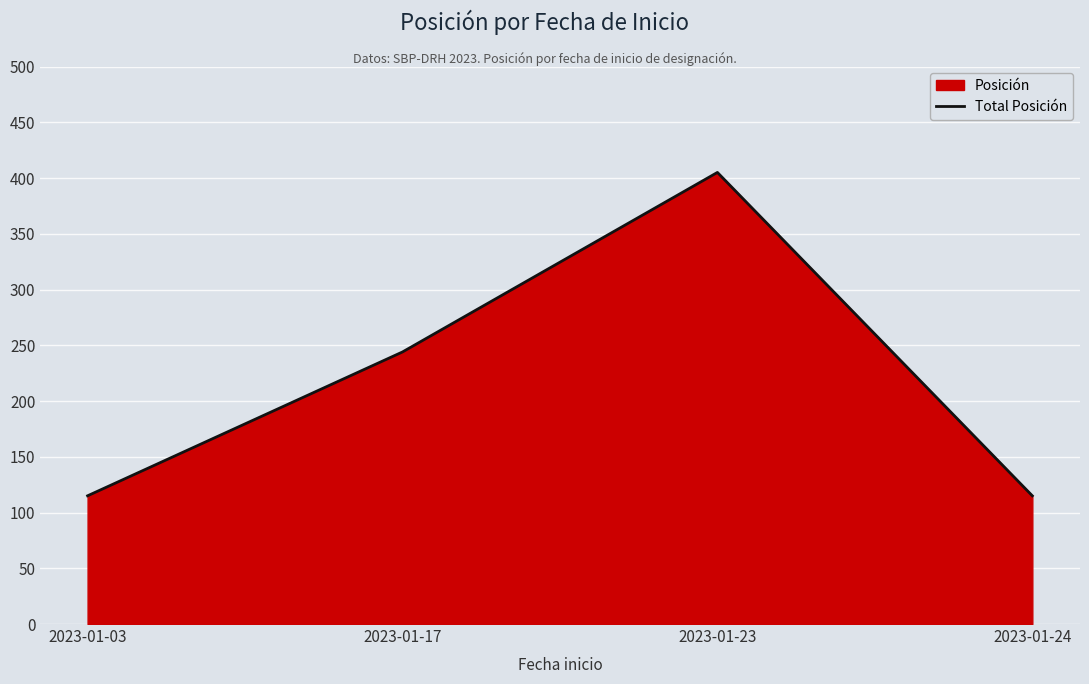

How many values are between 115 and 405?

4